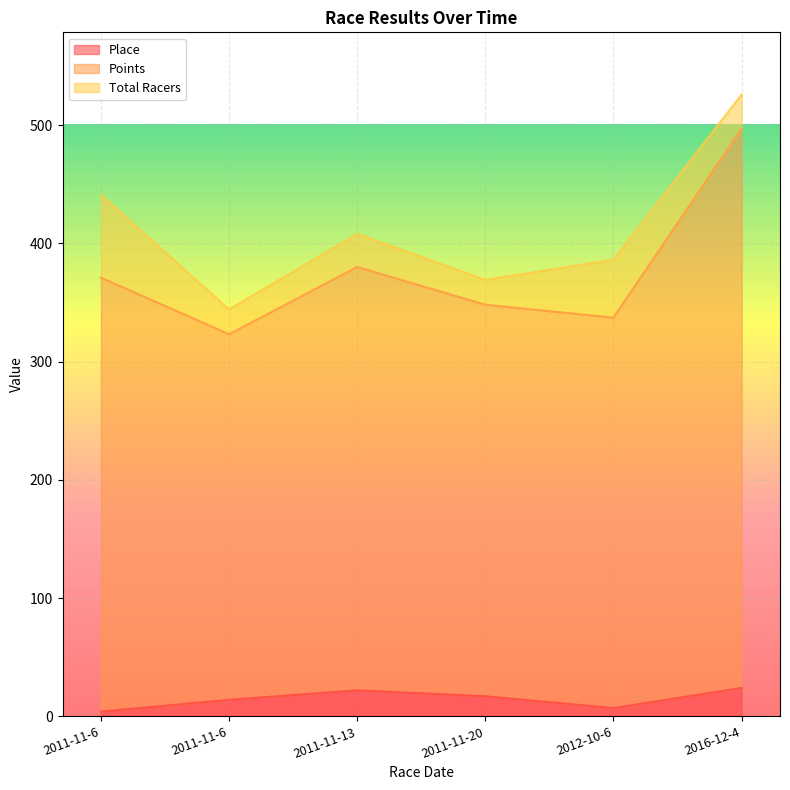

True or false: Points and Place intersect in this chart.

False